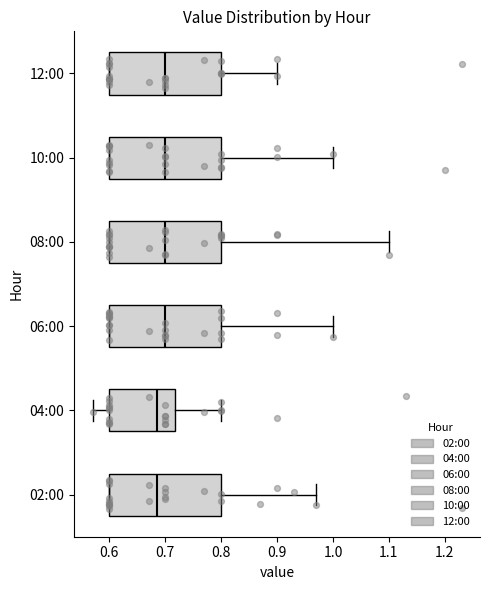

Reading bottom to top, transcribe this box plot: for each box, give where its median line is, the range the box spans, and where its two whiskers end, as read against the x-axis. The values are not printed on the chart, so give them approximately, as read against the axis.

02:00: median 0.69, box 0.60 to 0.80, whiskers 0.60 to 0.97
04:00: median 0.69, box 0.60 to 0.72, whiskers 0.57 to 0.80
06:00: median 0.70, box 0.60 to 0.80, whiskers 0.60 to 1.00
08:00: median 0.70, box 0.60 to 0.80, whiskers 0.60 to 1.10
10:00: median 0.70, box 0.60 to 0.80, whiskers 0.60 to 1.00
12:00: median 0.70, box 0.60 to 0.80, whiskers 0.60 to 0.90